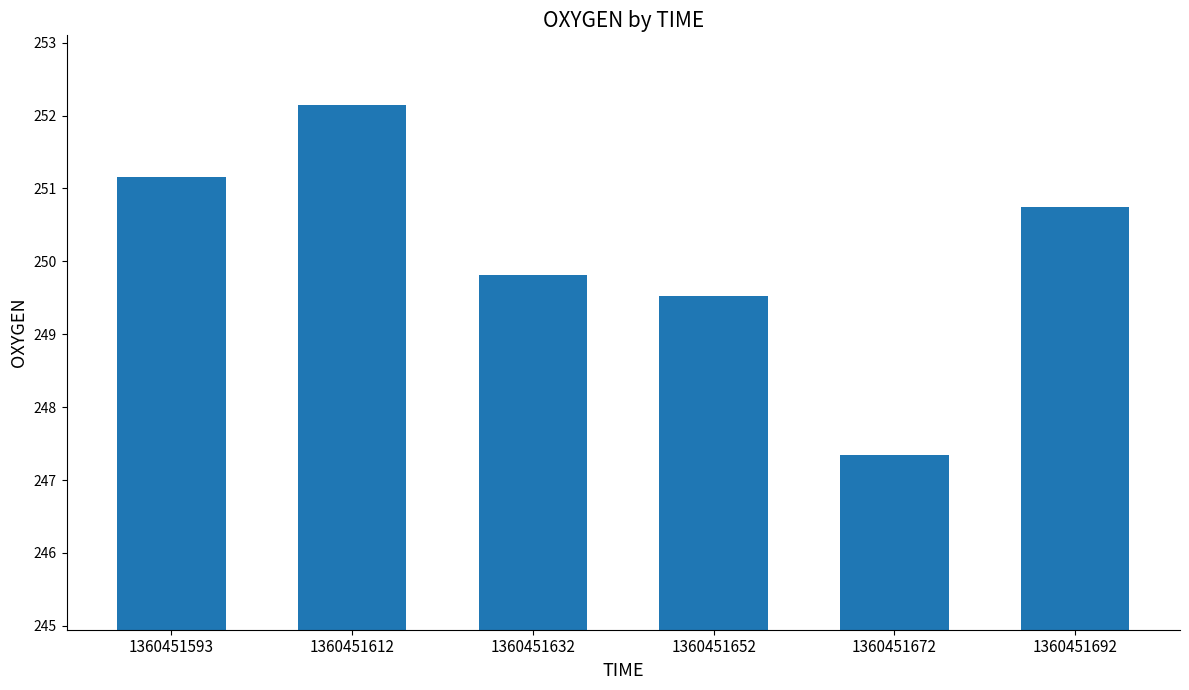

List the labels in order of value, smallest first.

1360451672, 1360451652, 1360451632, 1360451692, 1360451593, 1360451612